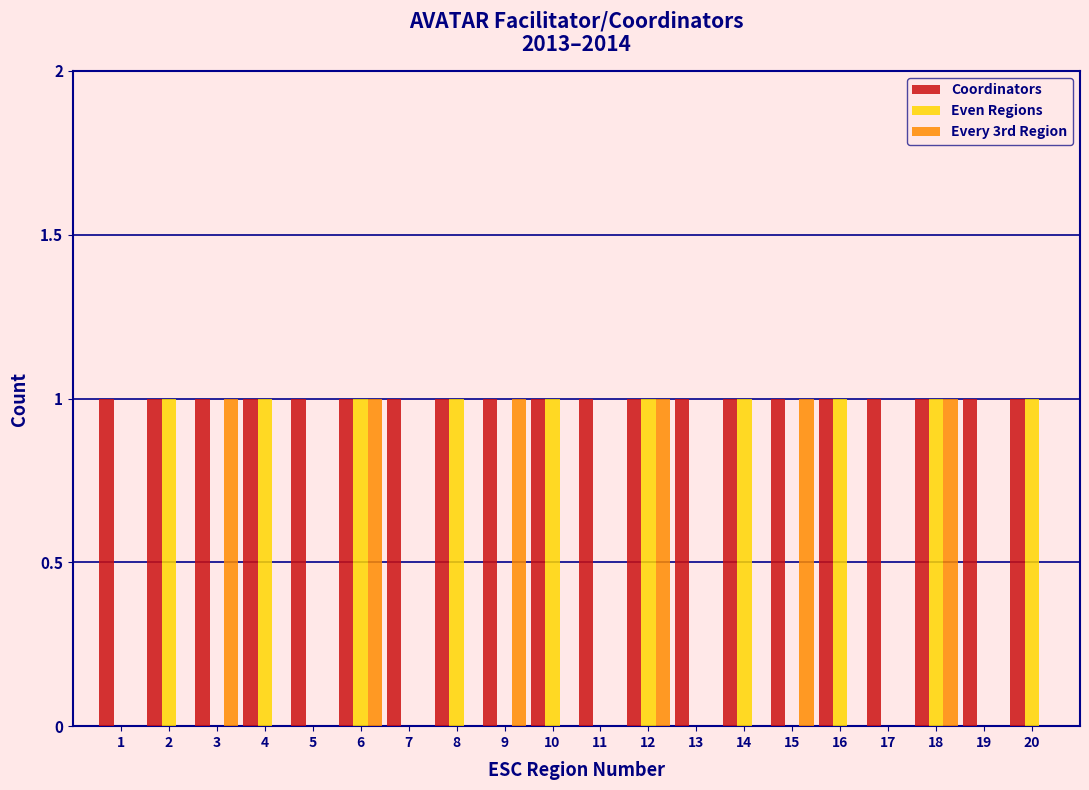

Between 10 and 12, which series saw the biggest shift?

Every 3rd Region